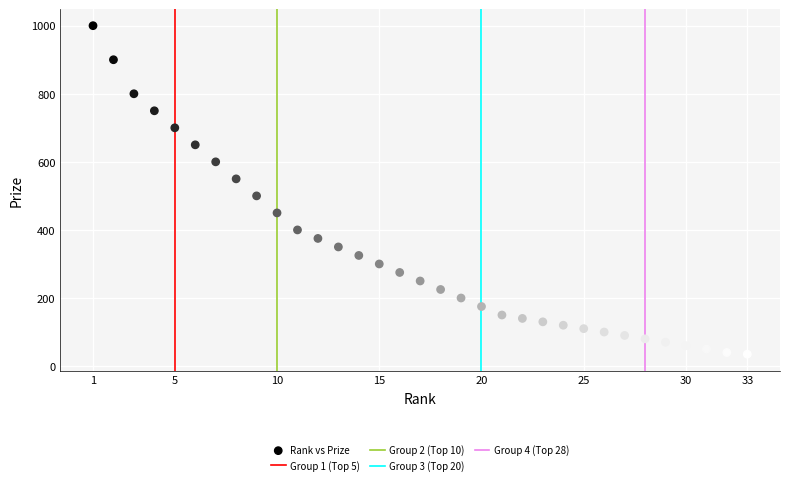

What is the range of X values (max minus min)?

32